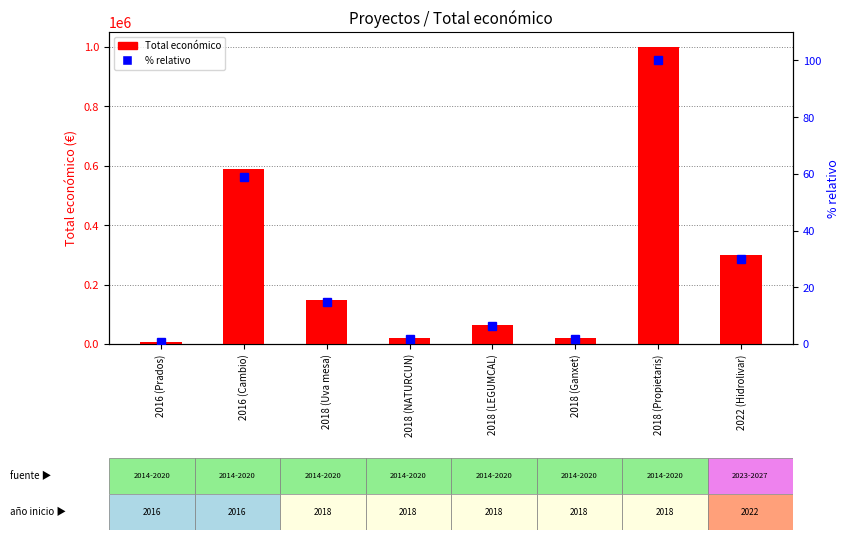

What is the smallest value displayed?

0.8